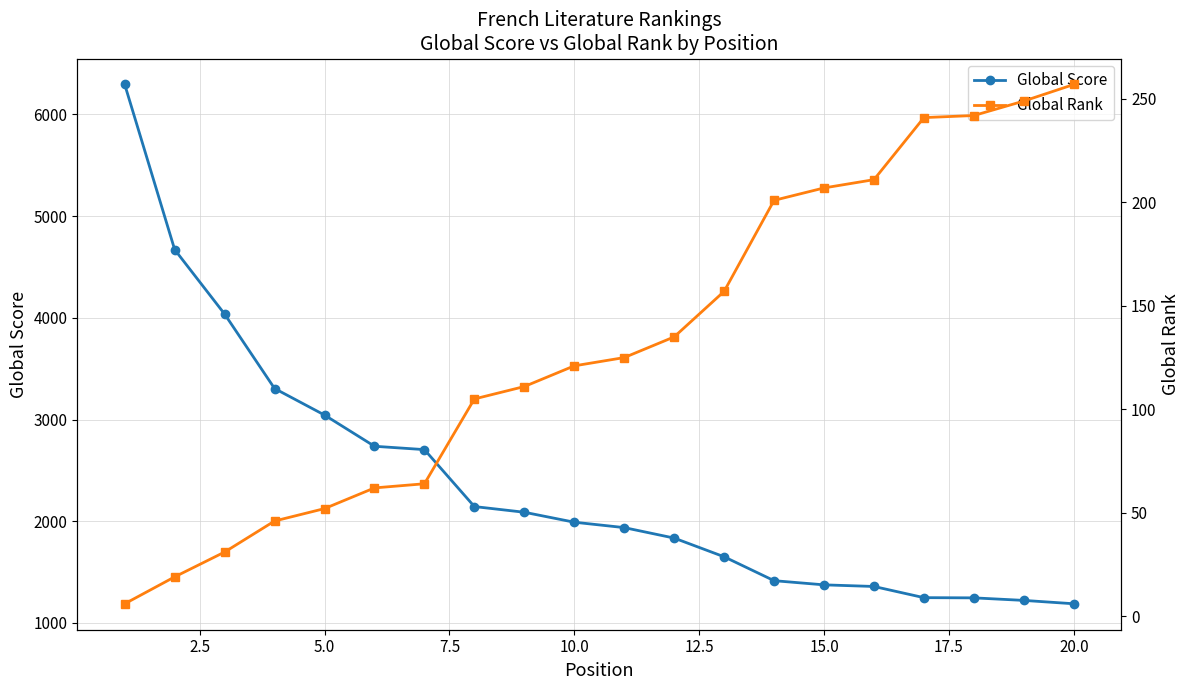

Which series has the largest total across all categories?

Global Score